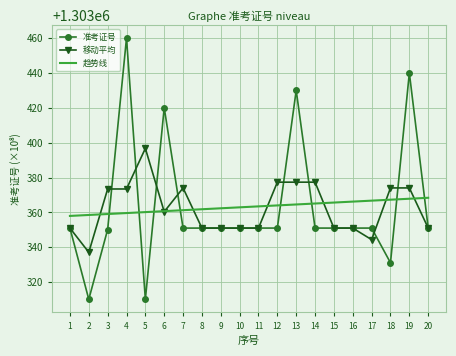

What is the average value of the 趋势线 series?

1303363.2